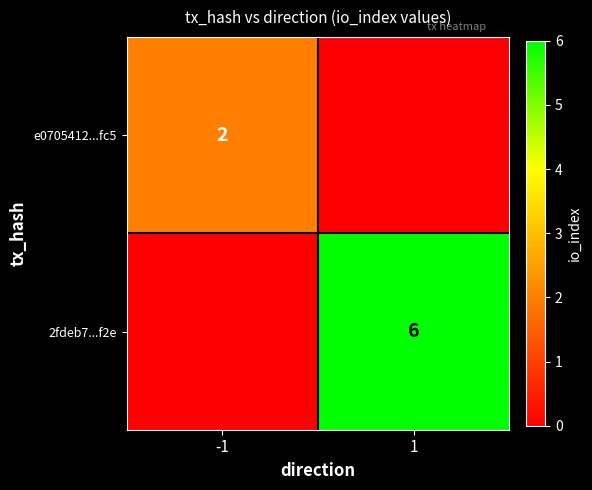

Is the value of 2fdeb7...f2e at 1 greater than the value of e0705412...fc5 at -1?

Yes